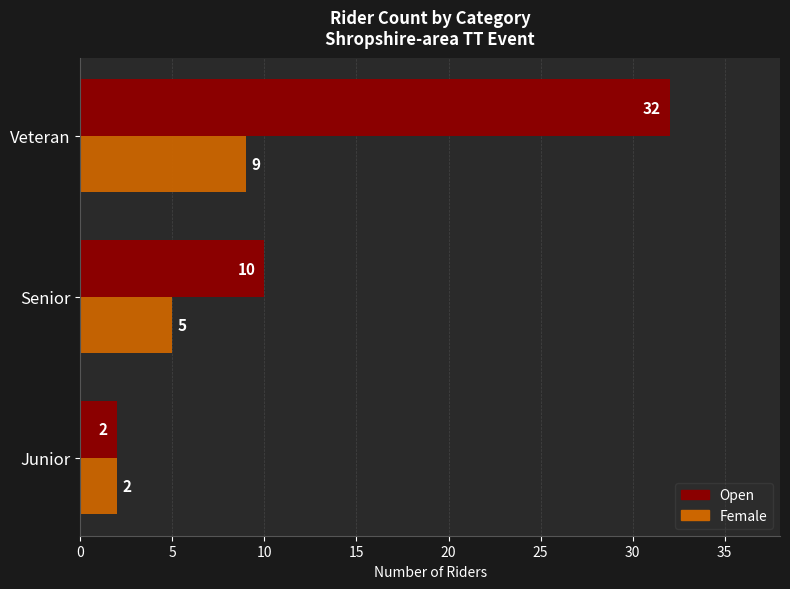

Which series changed the most between Junior and Veteran?

Open